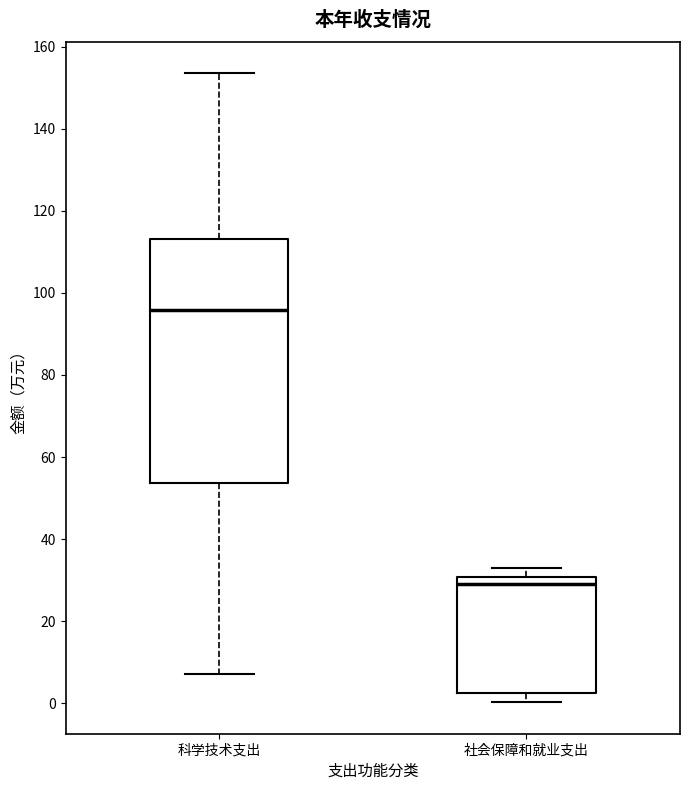

Which box is the tallest, from its lower edge to its upper edge?

科学技术支出